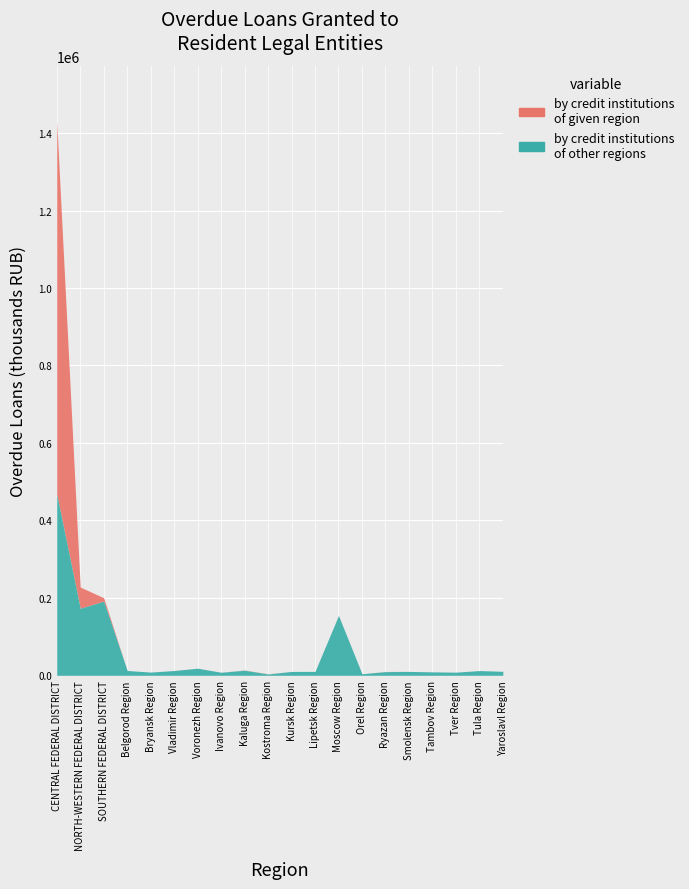

Between which two adjacent categories do by credit institutions of other regions (in region) and by credit institutions of given region first intersect?

CENTRAL FEDERAL DISTRICT and NORTH-WESTERN FEDERAL DISTRICT